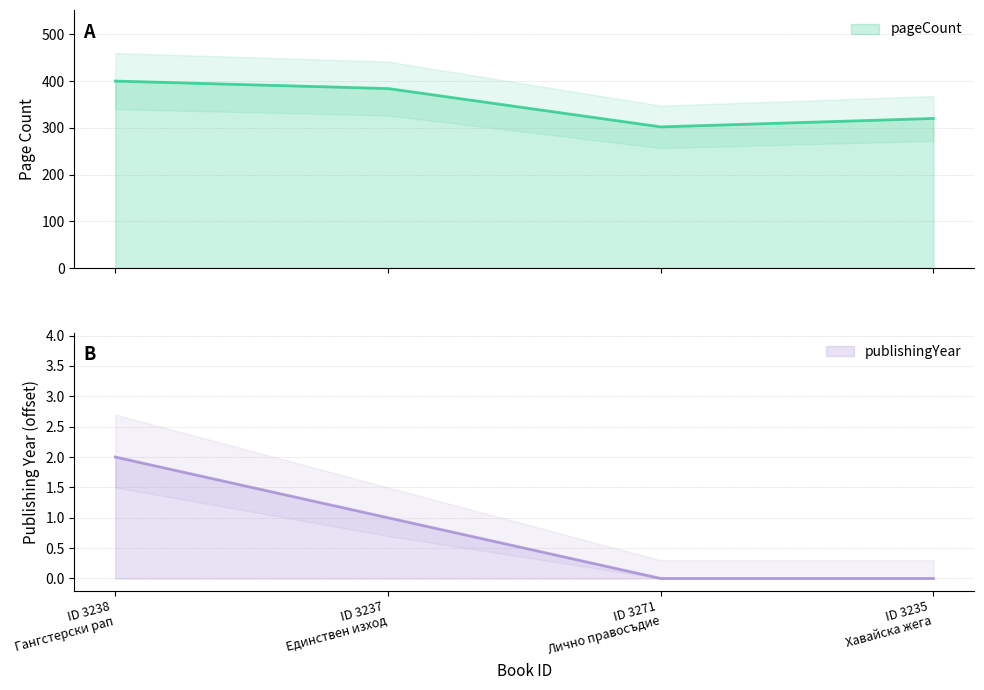

Does the chart have visible grid lines?

Yes